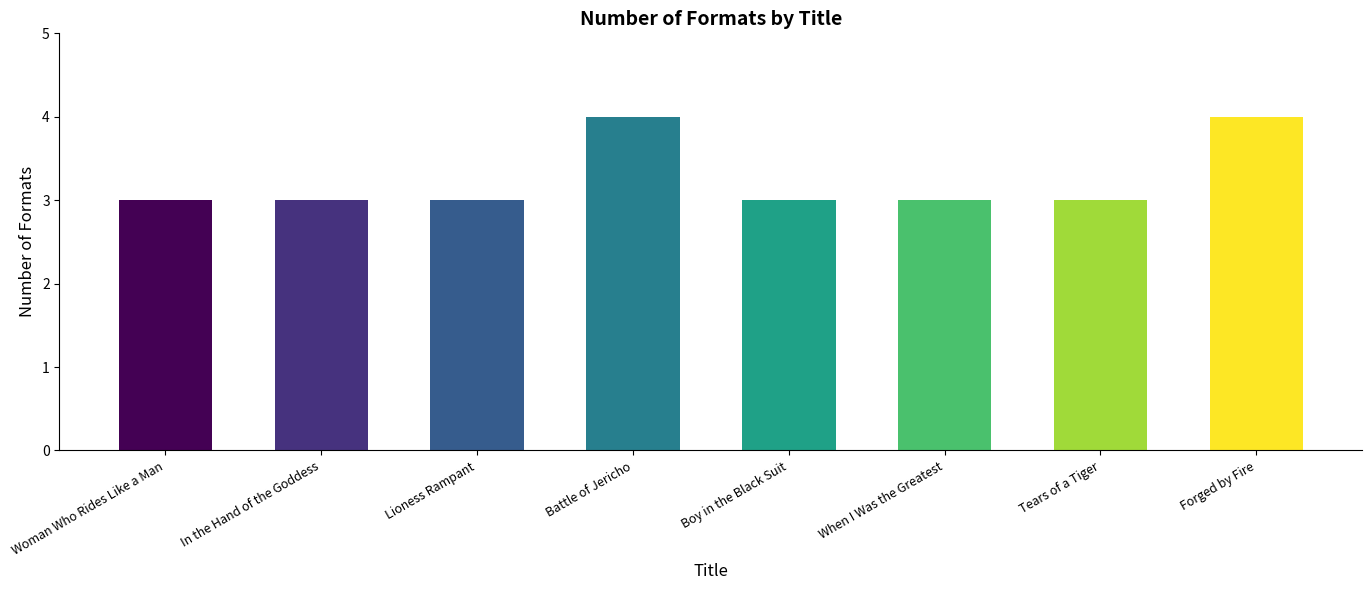

Does the chart contain any negative values?

No